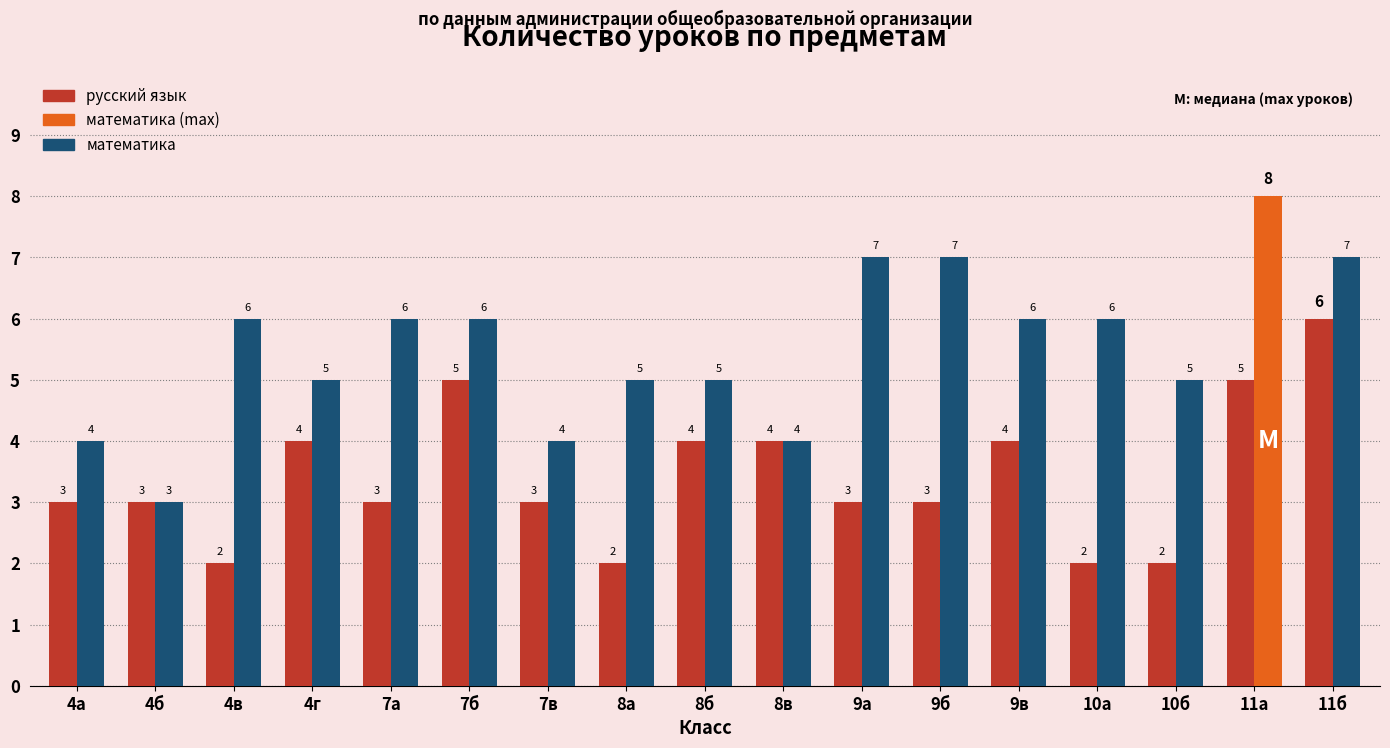

Reading left to right, extract all data points from this chart.

русский язык: 3	3	2	4	3	5	3	2	4	4	3	3	4	2	2	5	6
математика: 4	3	6	5	6	6	4	5	5	4	7	7	6	6	5	8	7